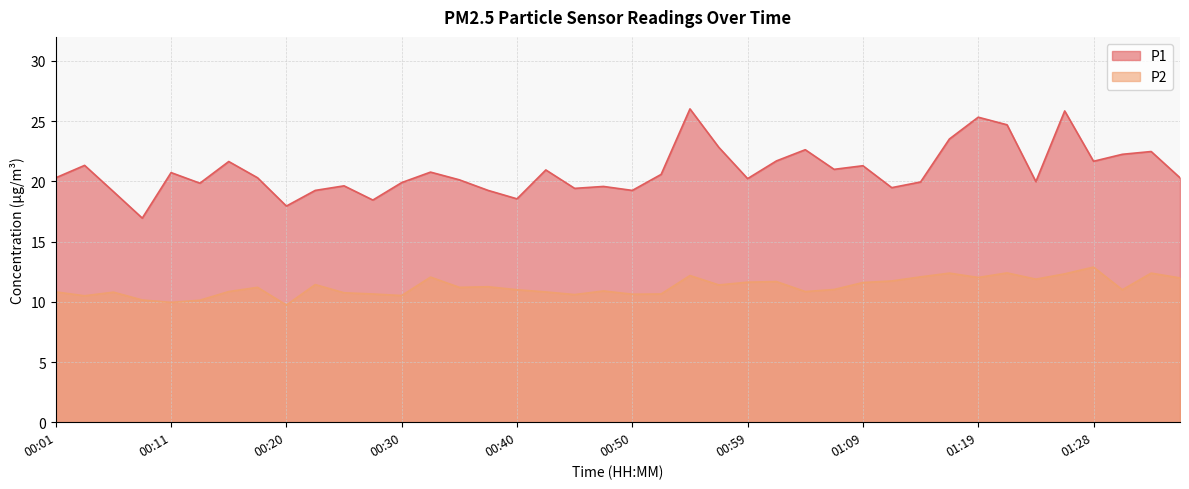

Read the P1 value at 00:50.

19.2